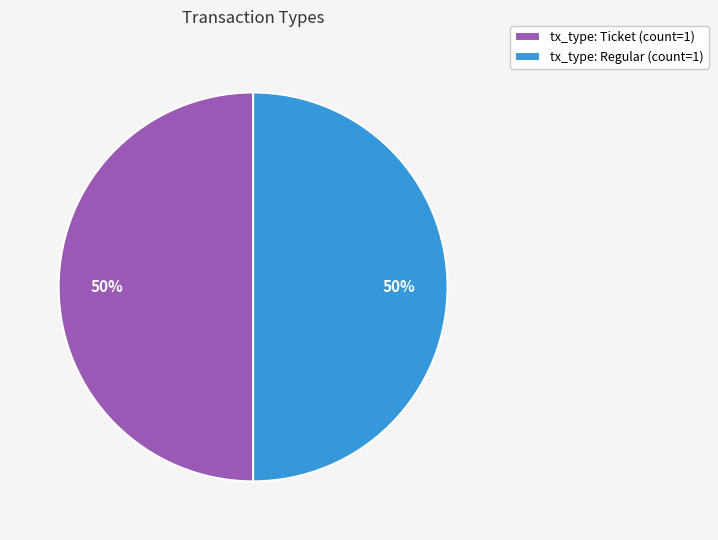

What percentage is the tx_type: Ticket (count=1) slice, to the nearest percent?

50%